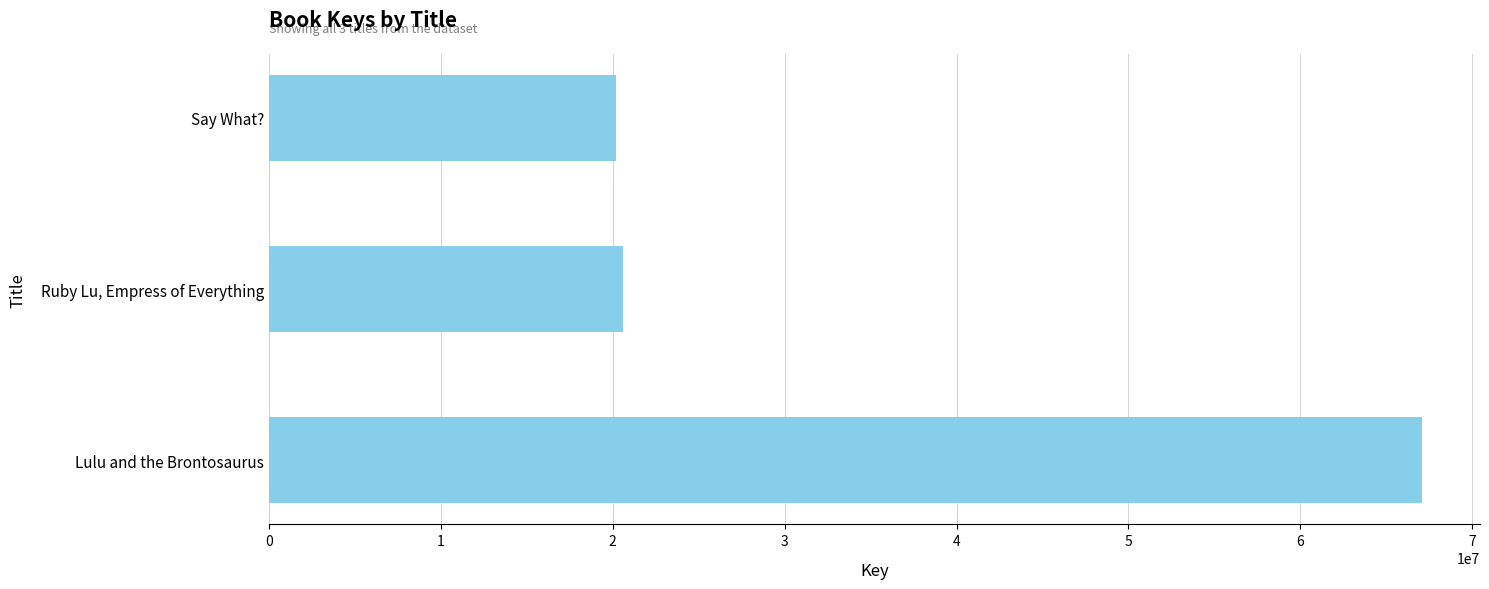

Count the number of data series in this chart.

1